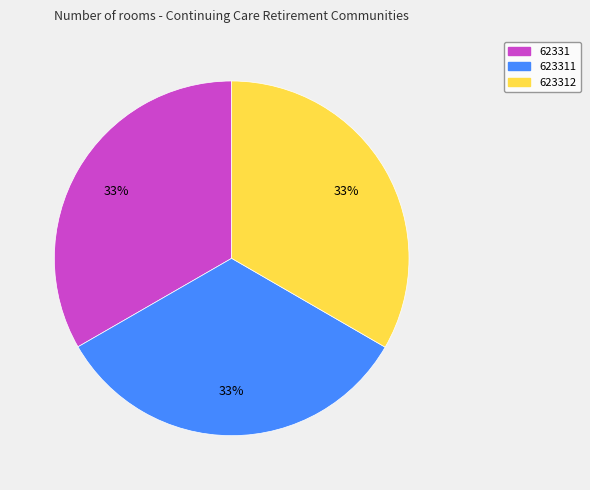

Approximately how many times larger is the value at 623312 compared to 62331?

1.0